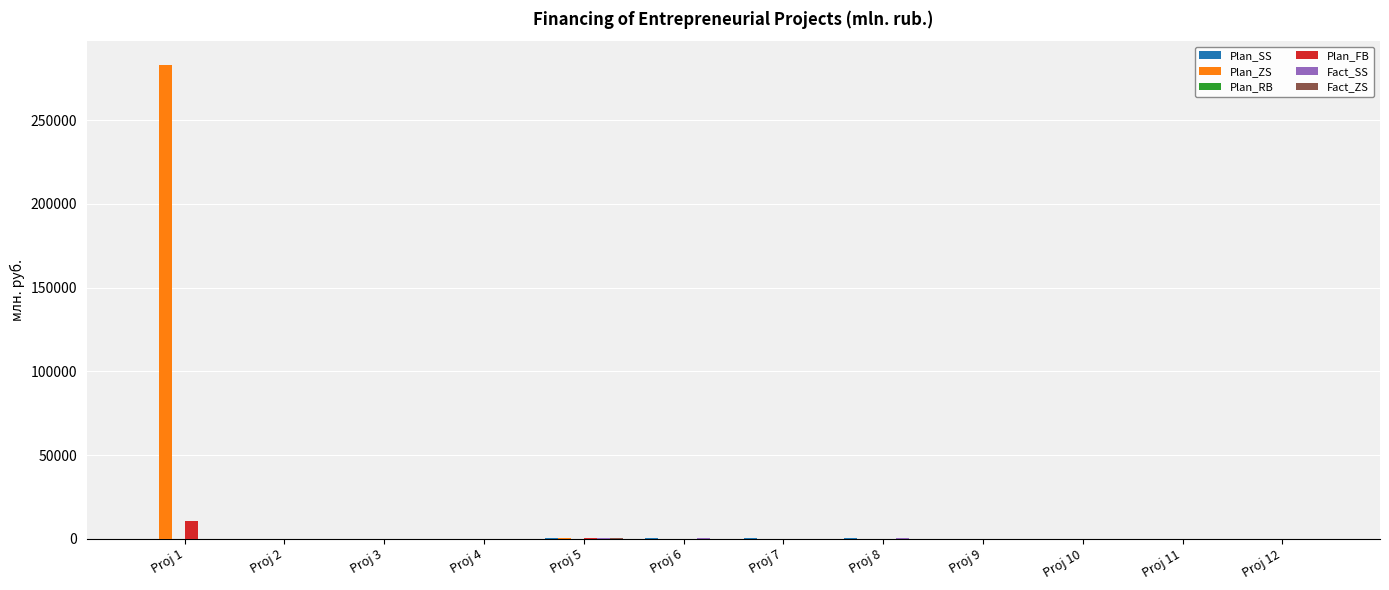

What is the maximum value shown in the chart?

282927.2